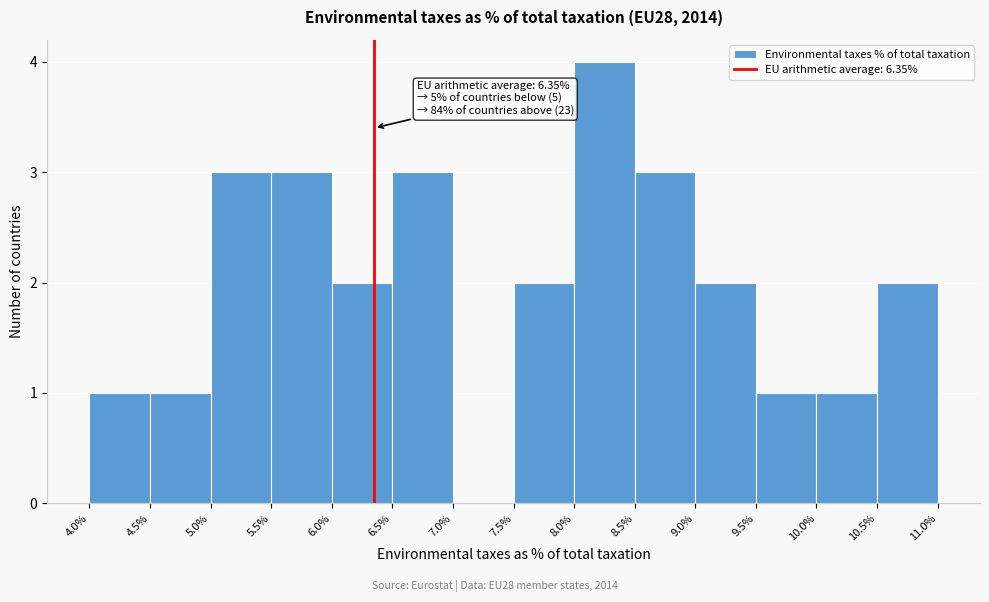

Which range on the x-axis has the tallest bar?

8.0% to 8.5%